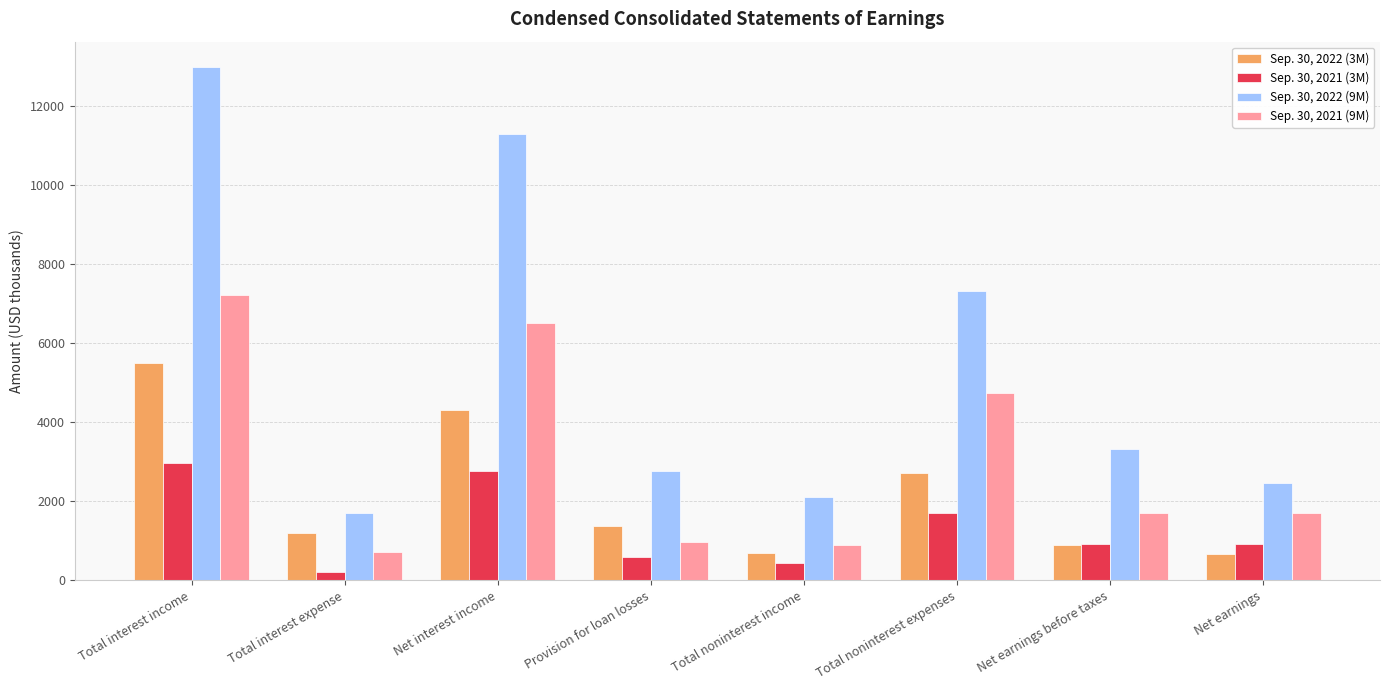

How many groups of bars are there?

8